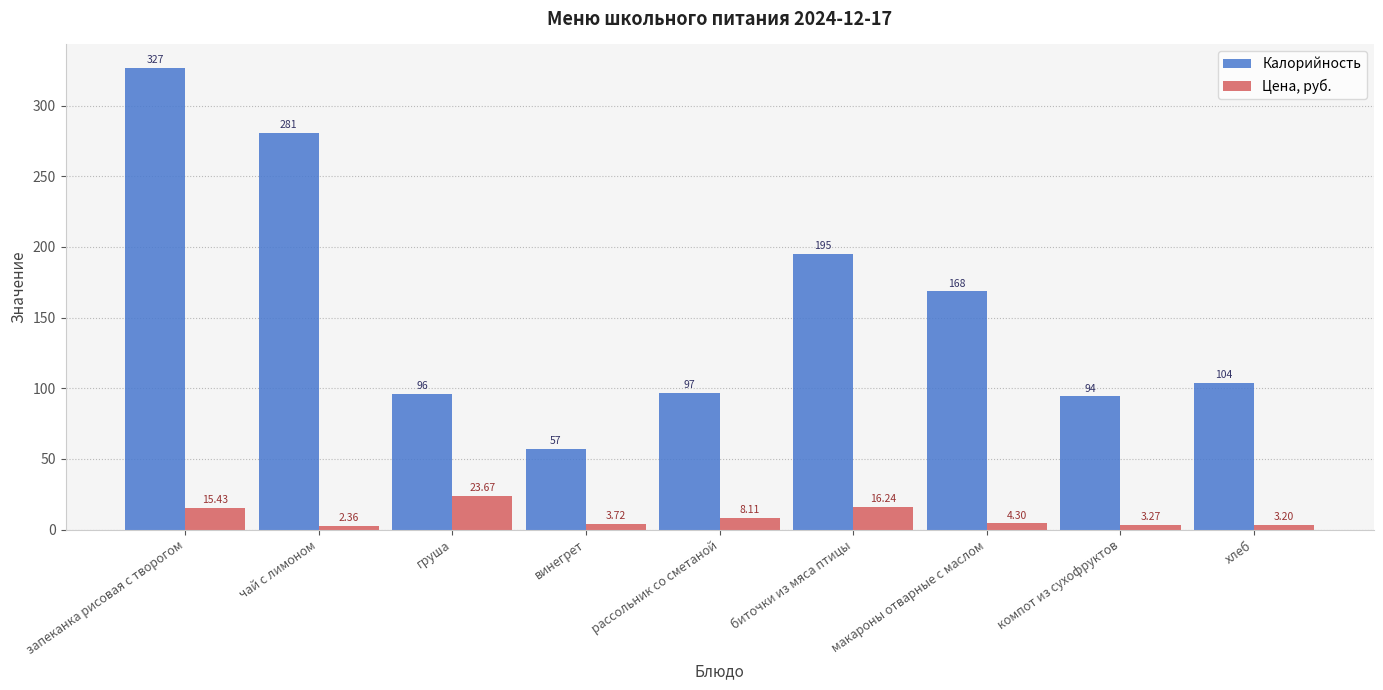

What position from the left is винегрет?

4